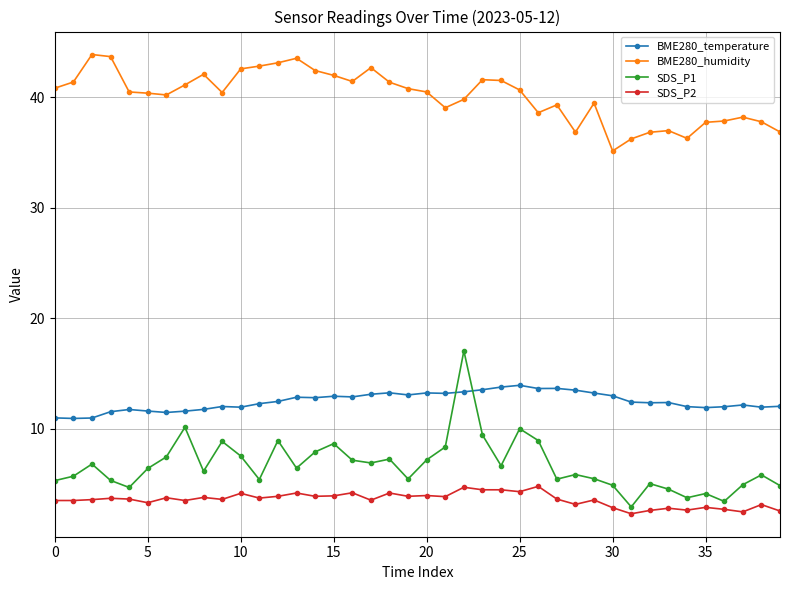

What is the value of the BME280_humidity point at the 27th from the left?

38.6